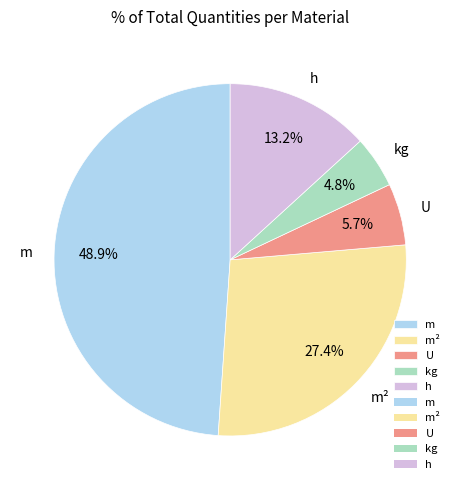

Is the sum of h and m greater than half?

Yes